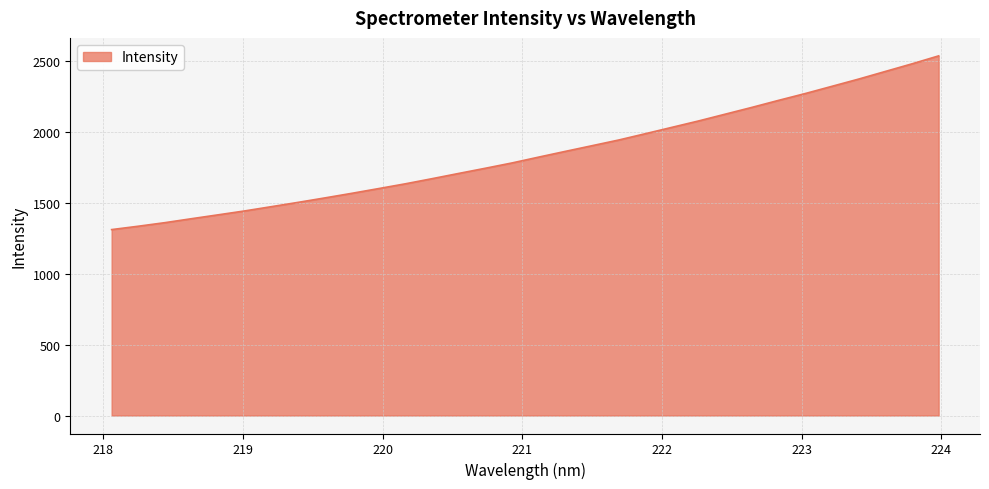

Count the number of categories in the chart.

32